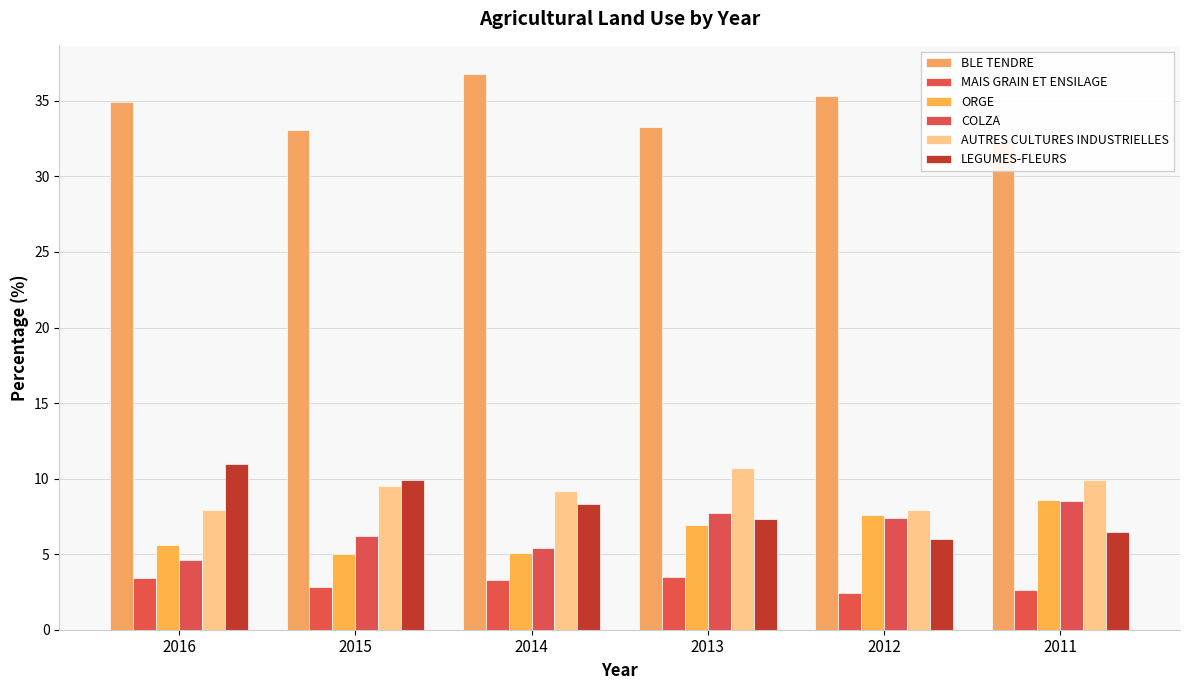

Where does the AUTRES CULTURES INDUSTRIELLES series first go above 9?

2015